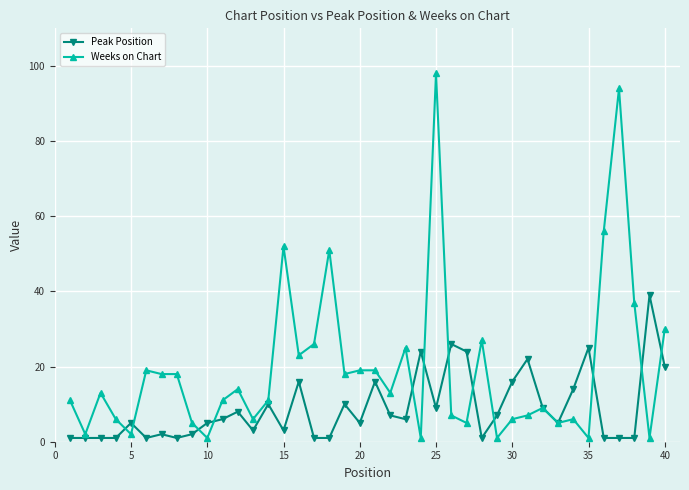

How many distinct data groups are displayed?

2